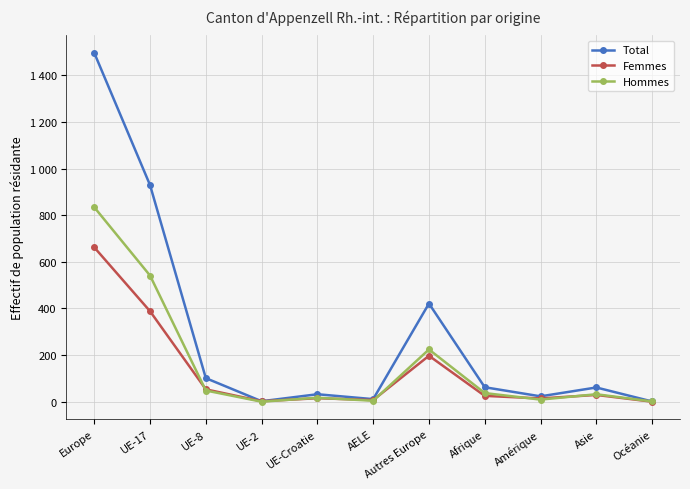

At which category does Femmes reach its first local peak?

UE-Croatie